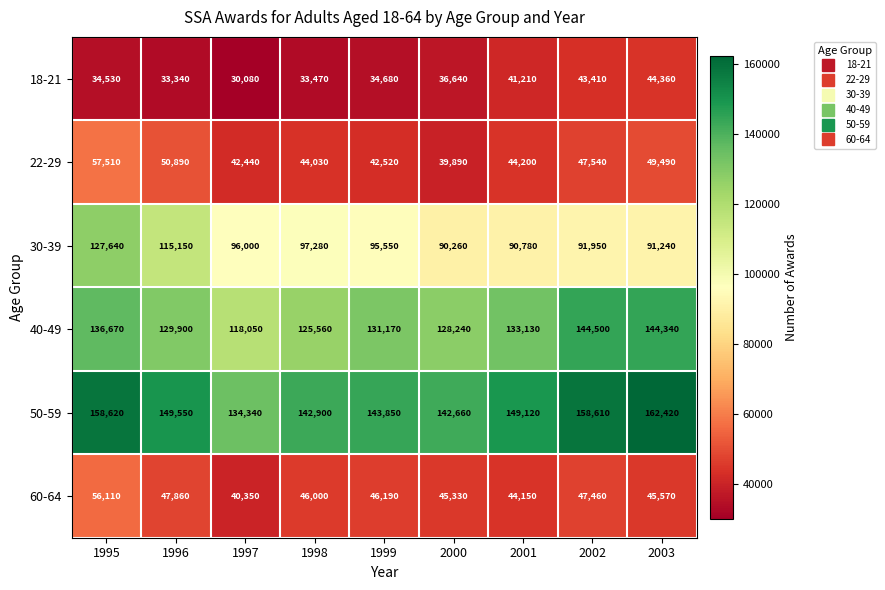

How many data points does each series have?

9